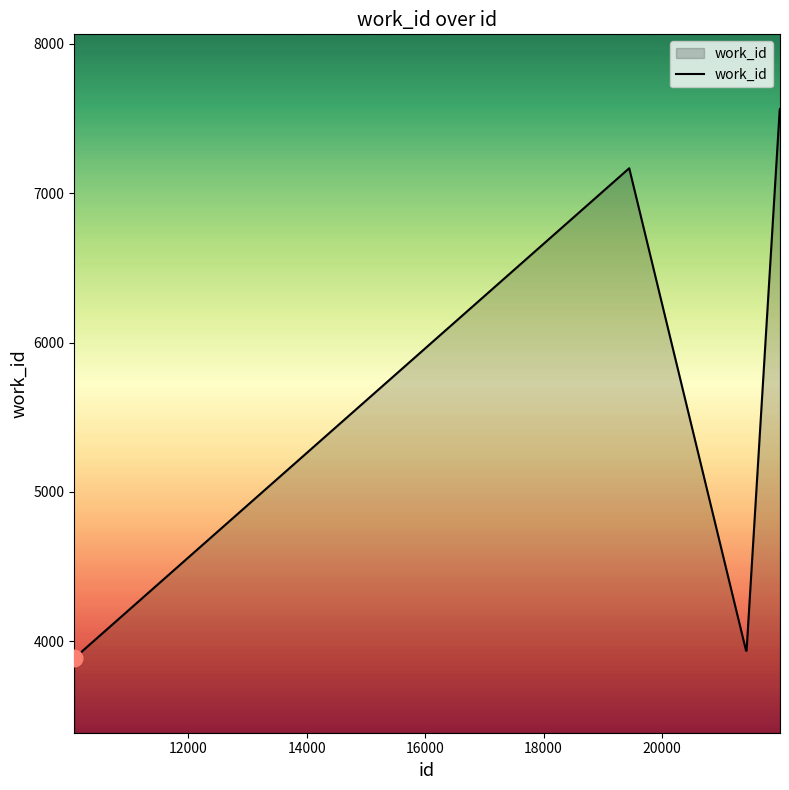

What is the maximum value shown in the chart?

7562